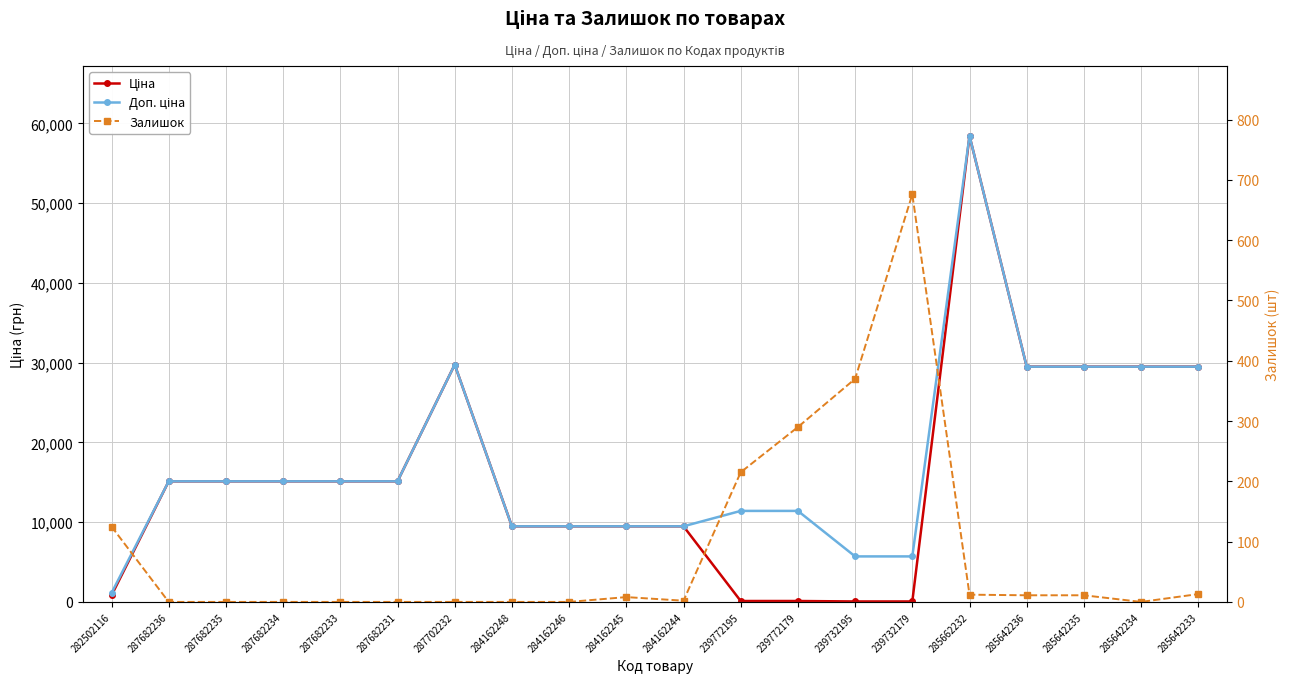

True or false: Ціна and Доп. ціна intersect in this chart.

False